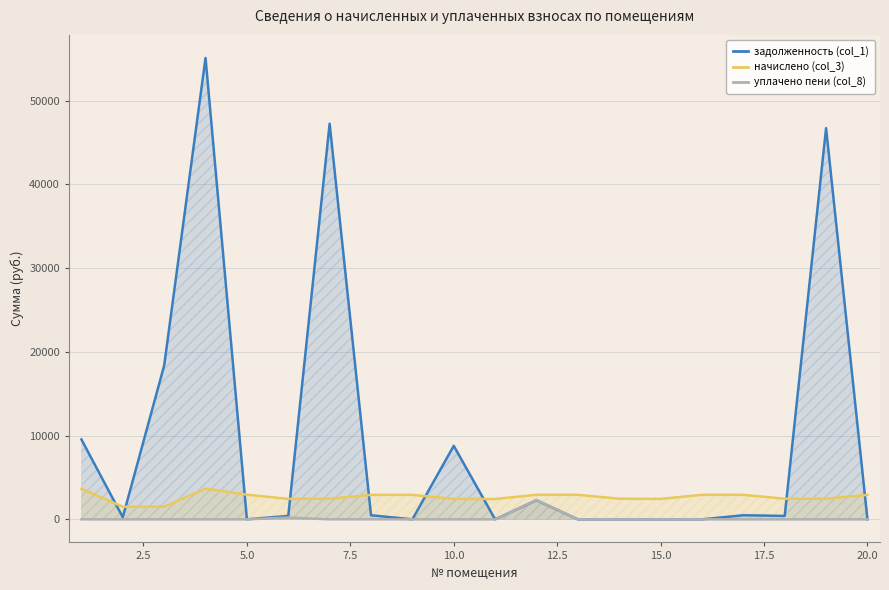

How many distinct data groups are displayed?

3